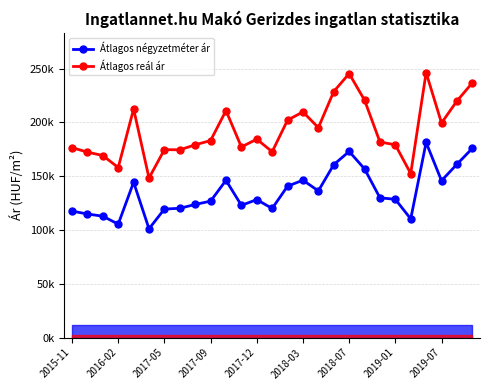

The Átlagos négyzetméter ár series shows 175944 at 26. True or false?

True